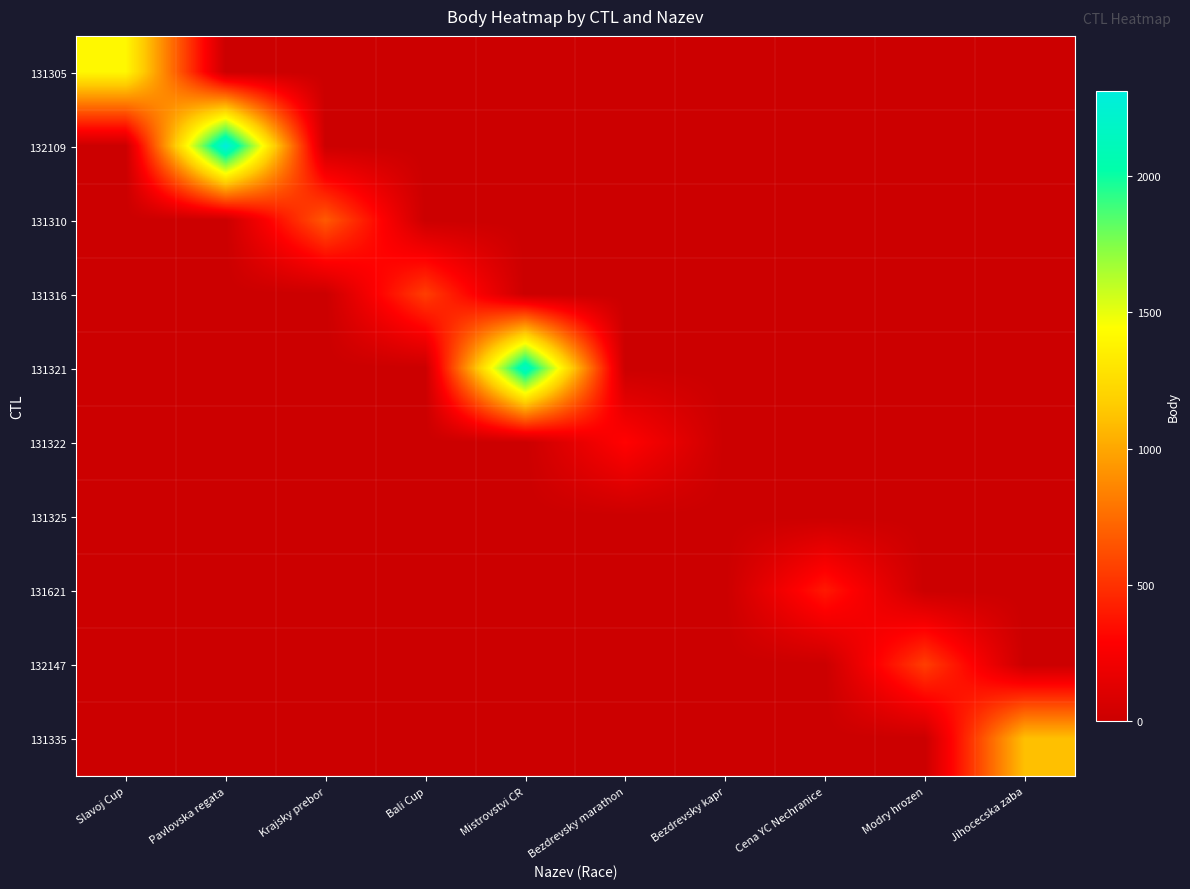

Count the number of categories in the chart.

10